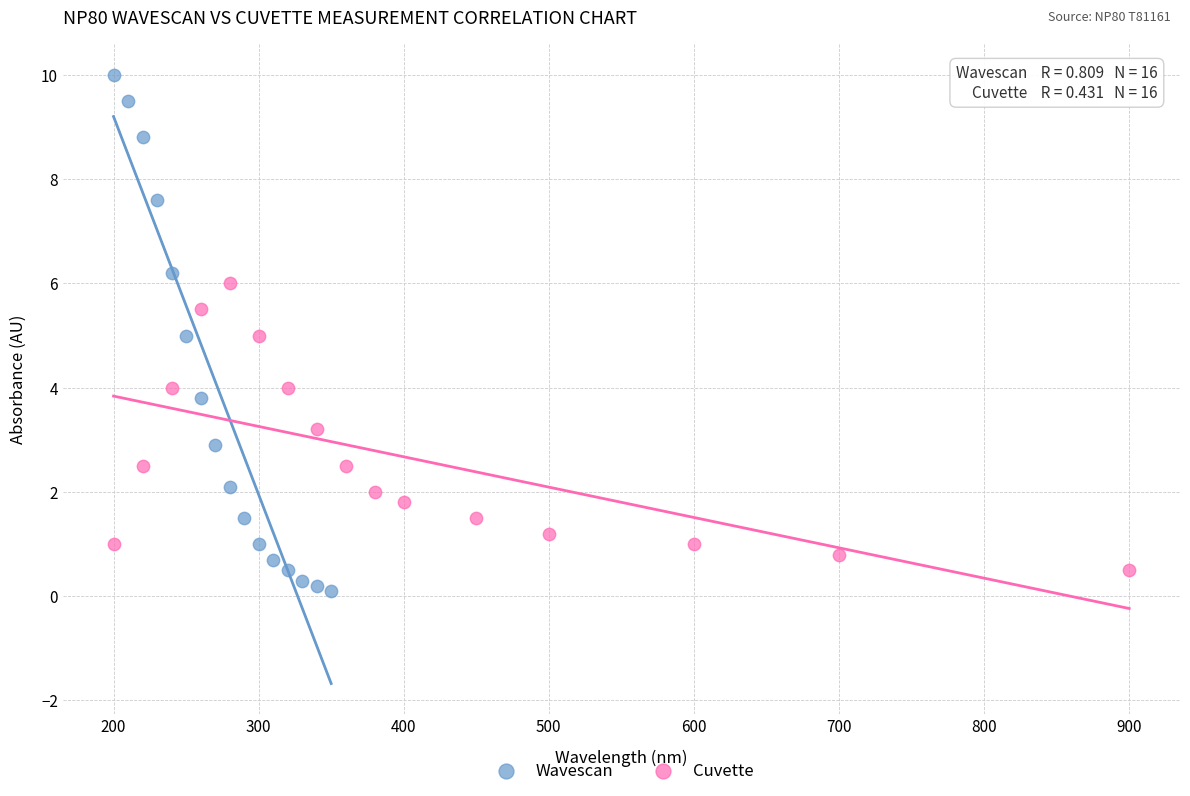

Which series has the widest spread of Y values?

Wavescan